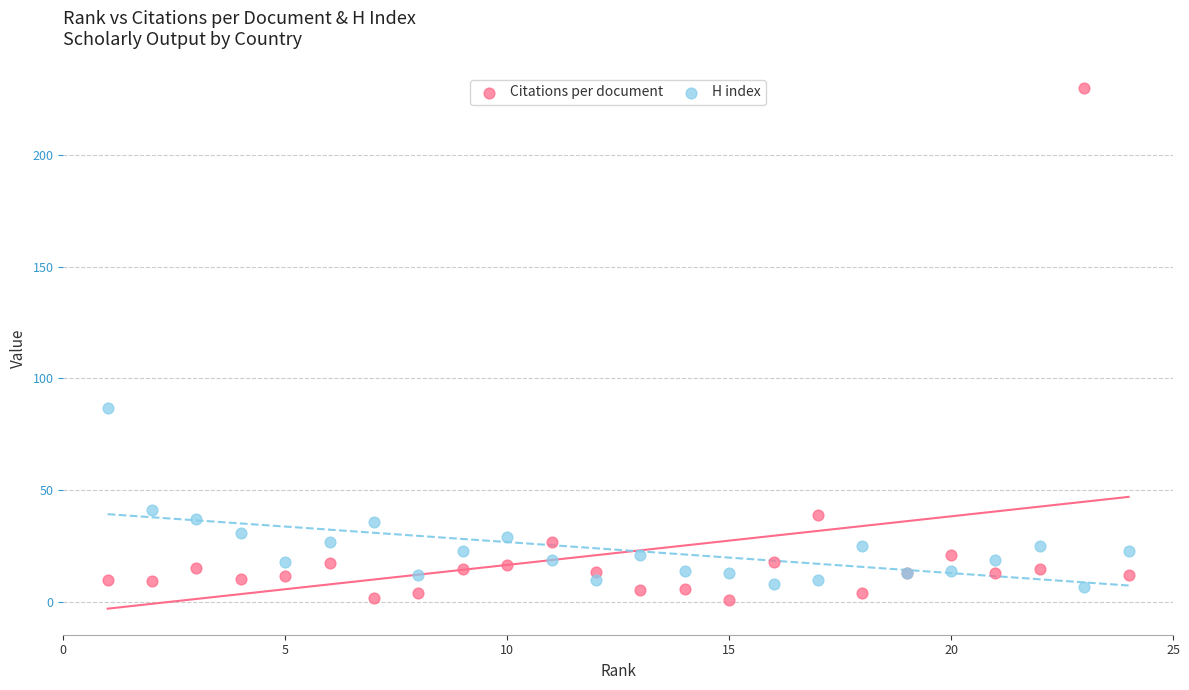

What is the X range (max minus min) for the scatter plot?

23.0